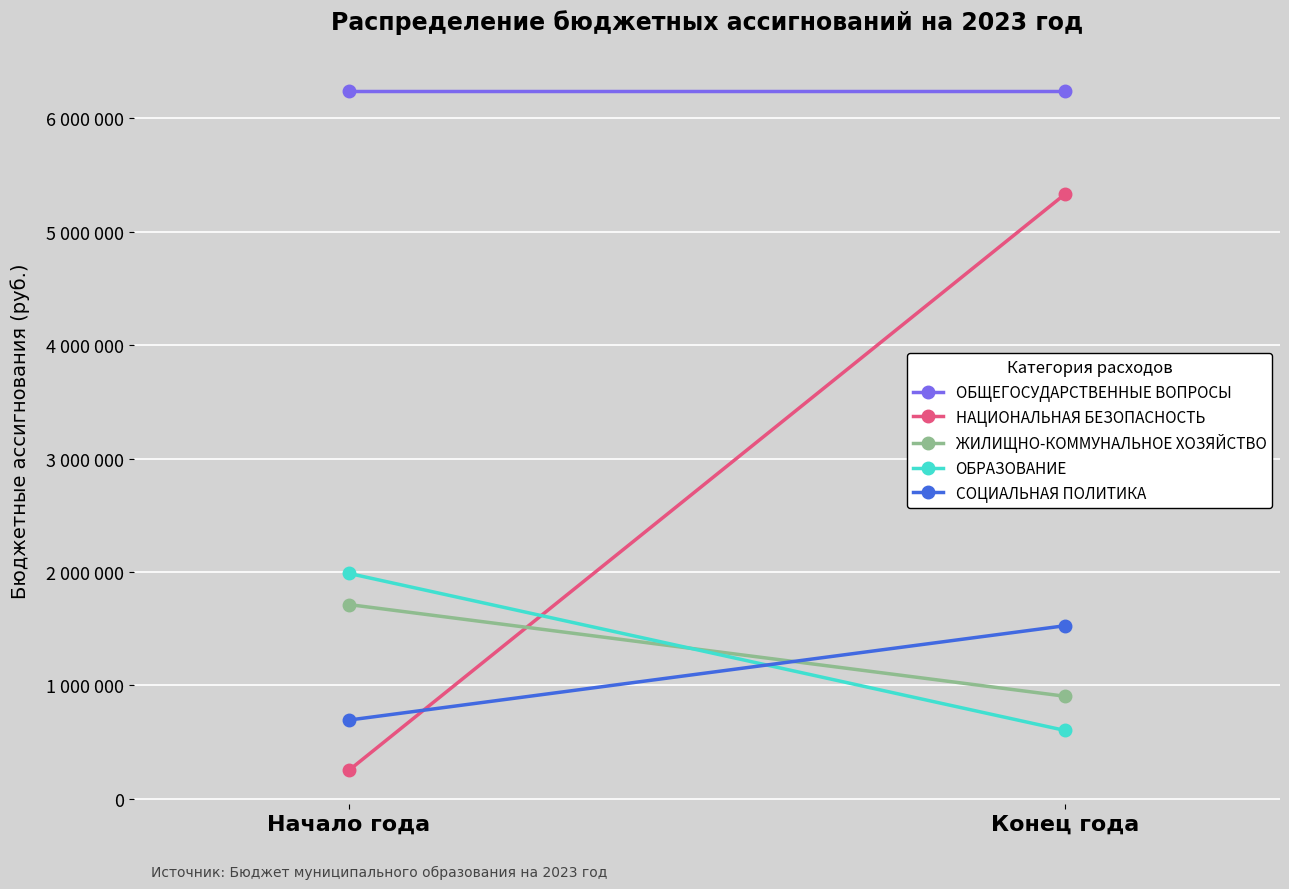

Rank the series by their maximum value, from highest to lowest.

ОБЩЕГОСУДАРСТВЕННЫЕ ВОПРОСЫ, НАЦИОНАЛЬНАЯ БЕЗОПАСНОСТЬ, ОБРАЗОВАНИЕ, ЖИЛИЩНО-КОММУНАЛЬНОЕ ХОЗЯЙСТВО, СОЦИАЛЬНАЯ ПОЛИТИКА